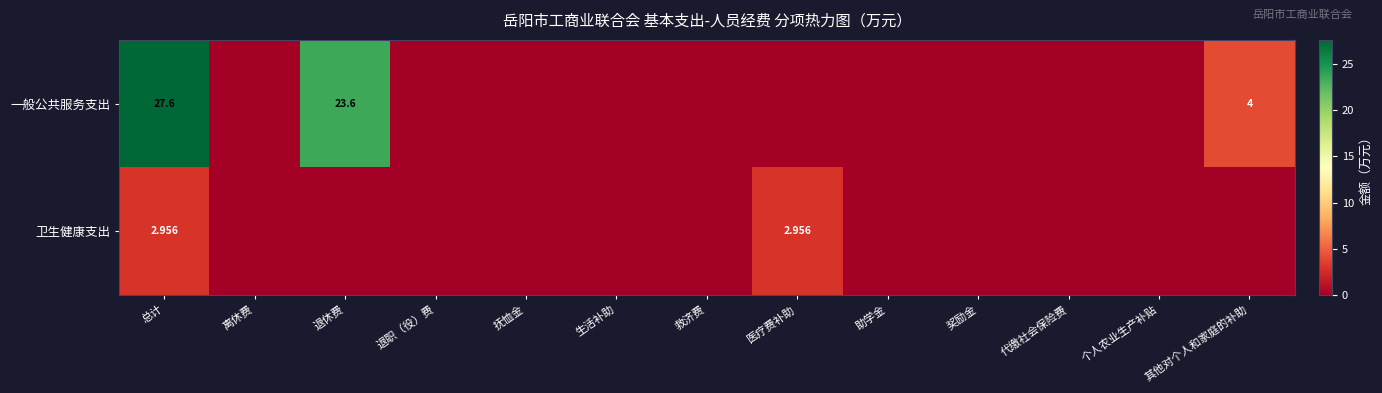

The value of 一般公共服务支出 at 生活补助 is -17.3. True or false?

False